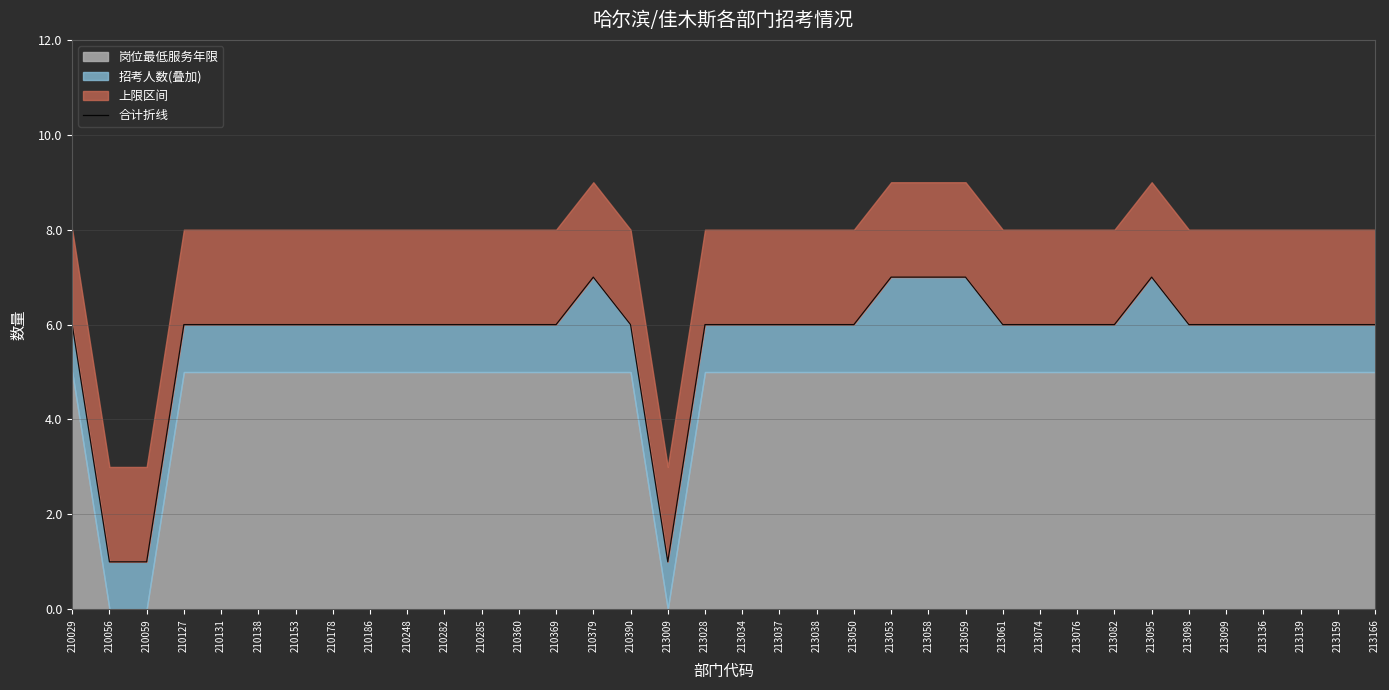

Reading right to left, extract all data points from this chart.

213166=6	213159=6	213139=6	213136=6	213099=6	213098=6	213095=7	213082=6	213076=6	213074=6	213061=6	213059=7	213058=7	213053=7	213050=6	213038=6	213037=6	213034=6	213028=6	213009=1	210390=6	210379=7	210369=6	210360=6	210285=6	210282=6	210248=6	210186=6	210178=6	210153=6	210138=6	210131=6	210127=6	210059=1	210056=1	210029=6